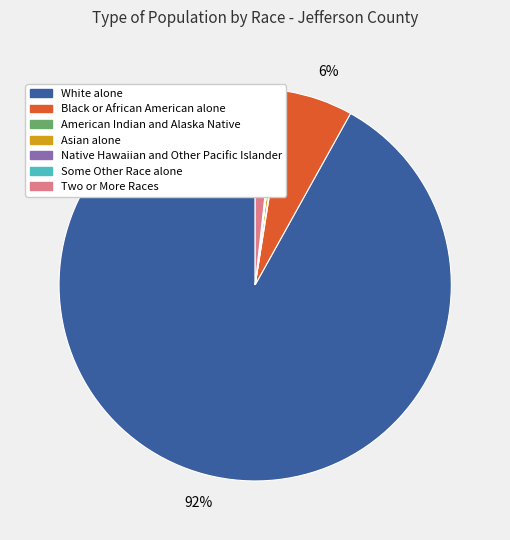

Which category accounts for the majority?

White alone